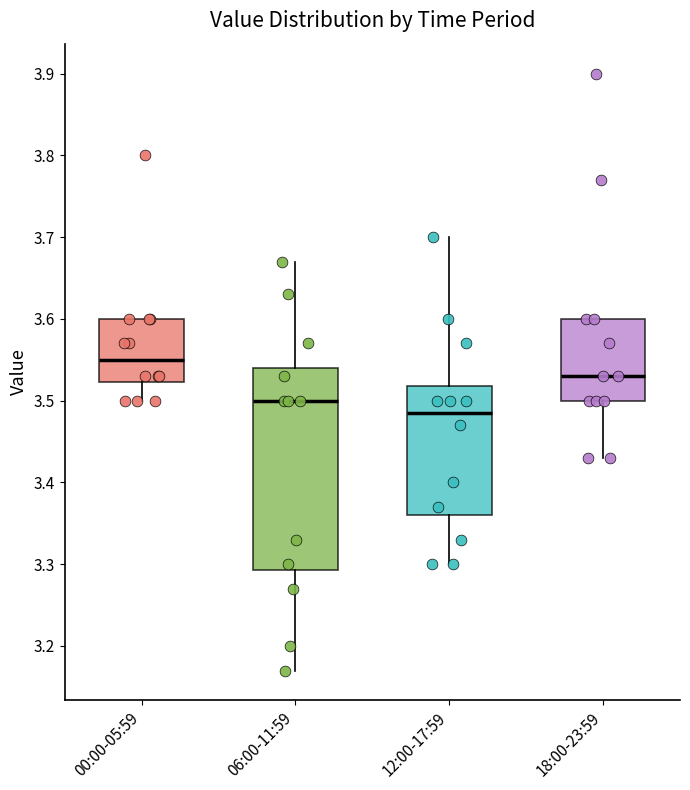

Which box is the tallest, from its lower edge to its upper edge?

06:00-11:59